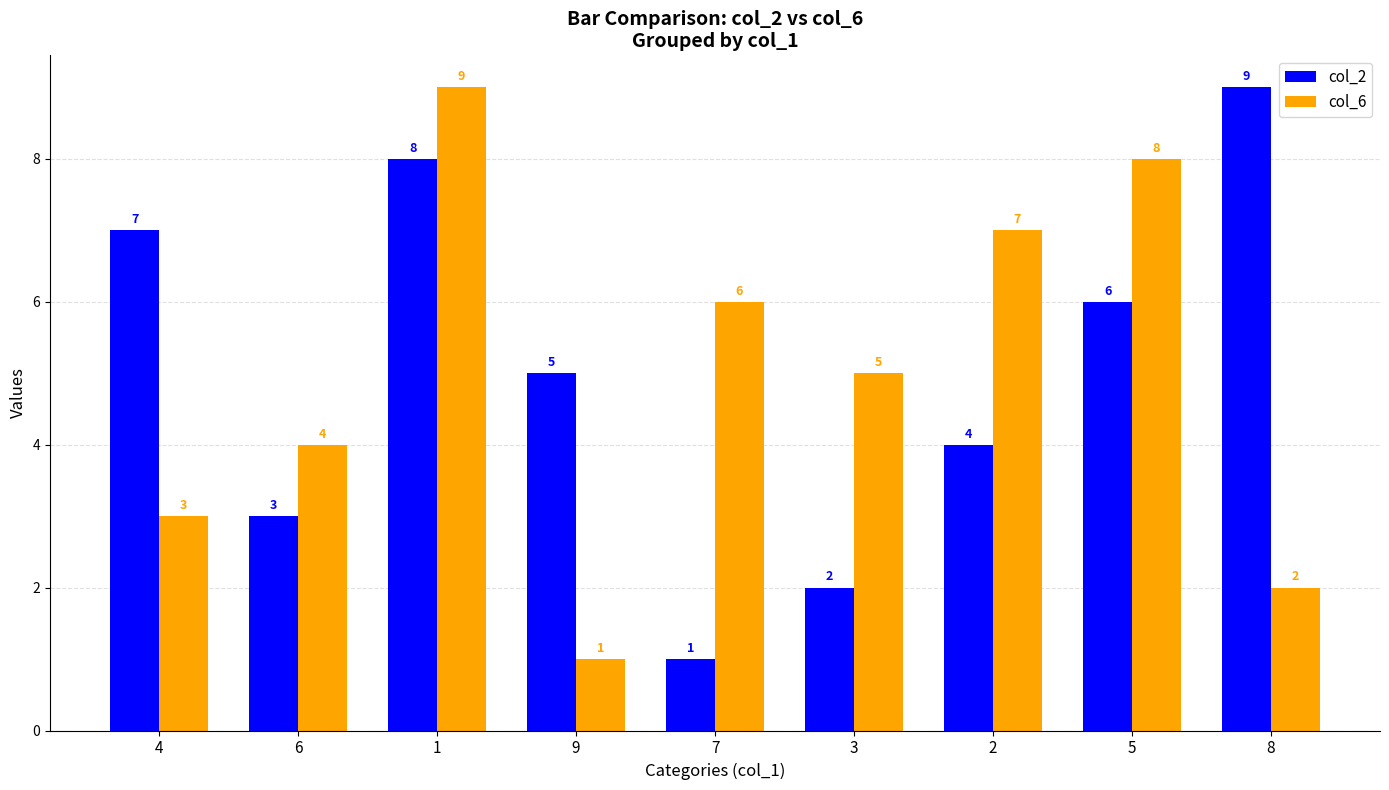

What are all the series names shown in the legend?

col_2, col_6